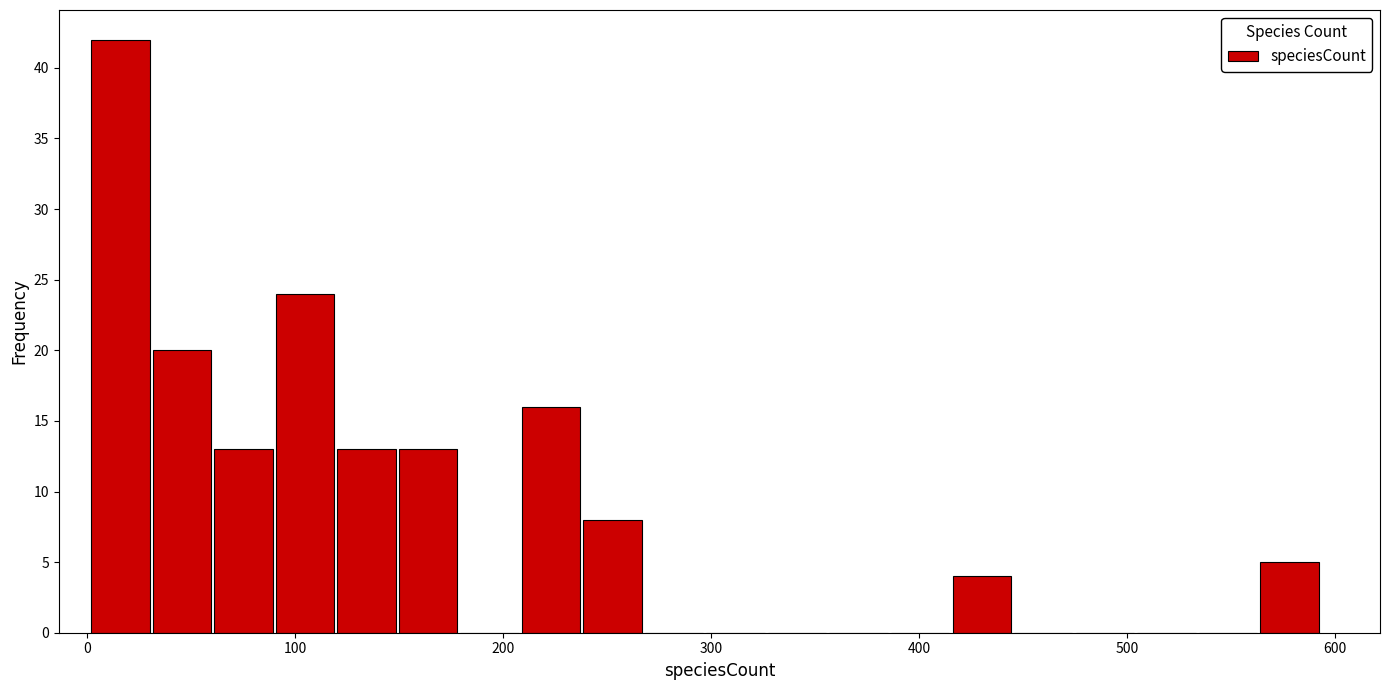

Around what value on the x-axis is the tallest bar? Give the approximate position of its centre, as read against the axis.

20